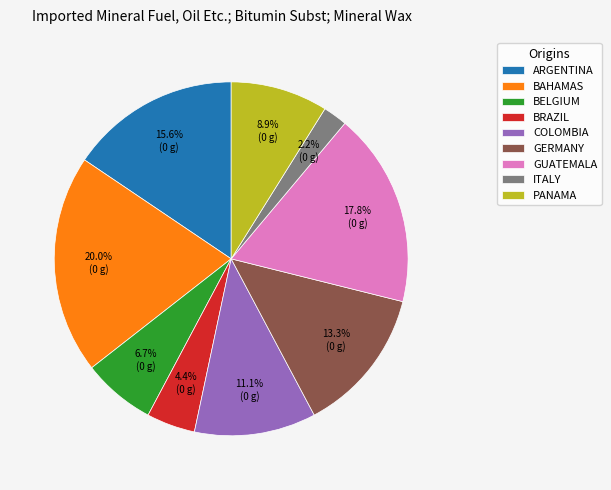

Approximately how many times larger is the value at BELGIUM compared to GUATEMALA?

0.4